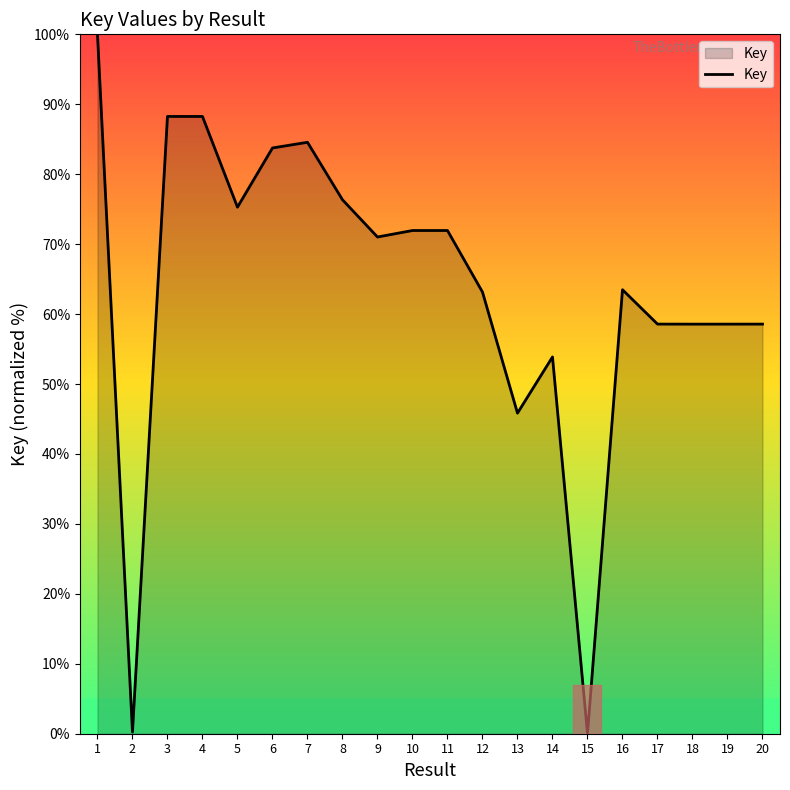

What is the greatest value displayed?

100.0